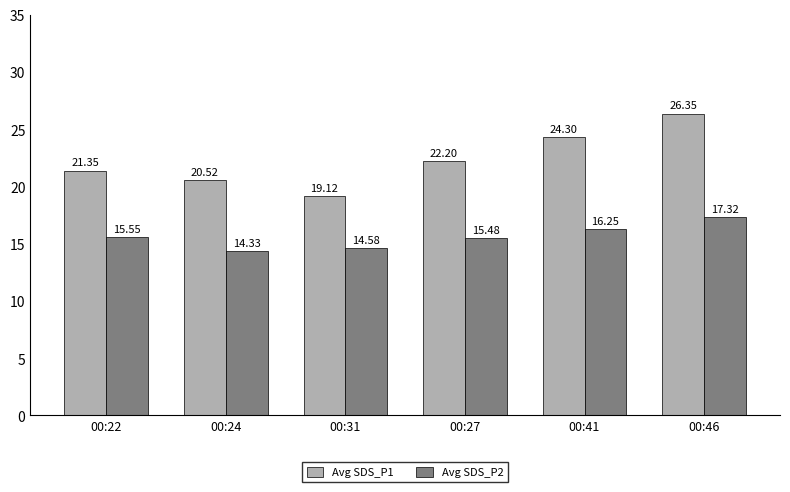

Which series has the largest range (max minus min)?

Avg SDS_P1